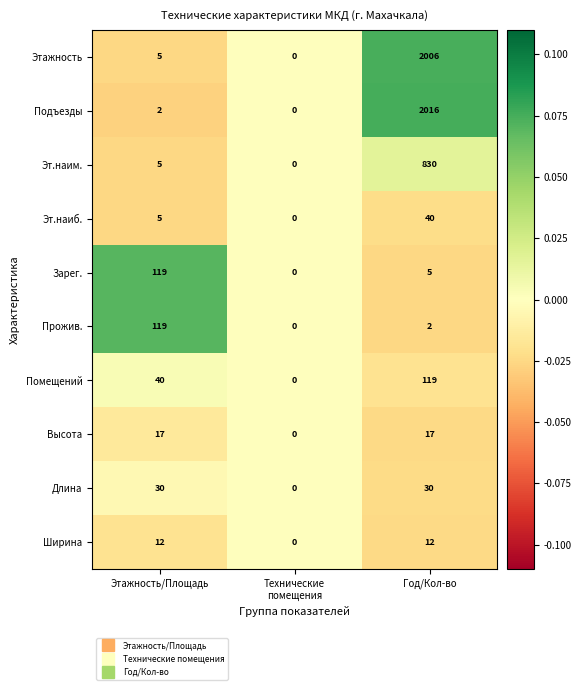

Reading left to right, extract all data points from this chart.

Этажность: 5	0	2006
Подъезды: 2	0	2016
Эт.наим.: 5	0	830
Эт.наиб.: 5	0	40
Зарег.: 119	0	5
Прожив.: 119	0	2
Помещений: 40	0	119
Высота: 17	0	17
Длина: 30	0	30
Ширина: 12	0	12